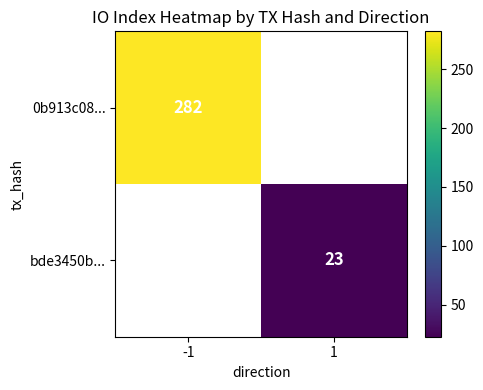

Which label corresponds to the largest value in the chart?

-1